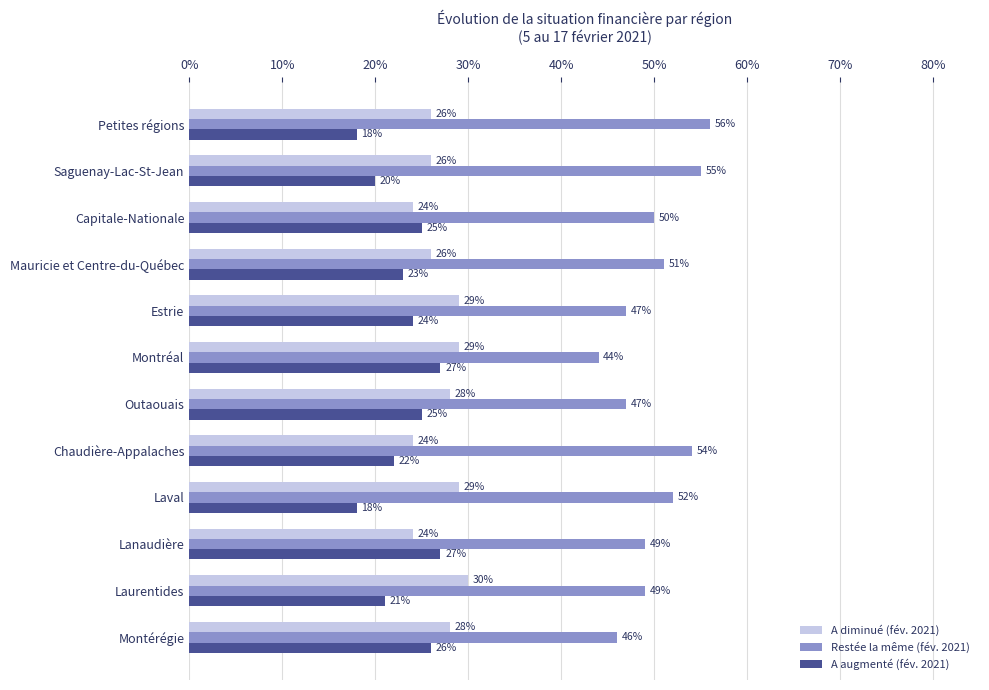

What is the sum of all Restée la même (fév. 2021) values?

600